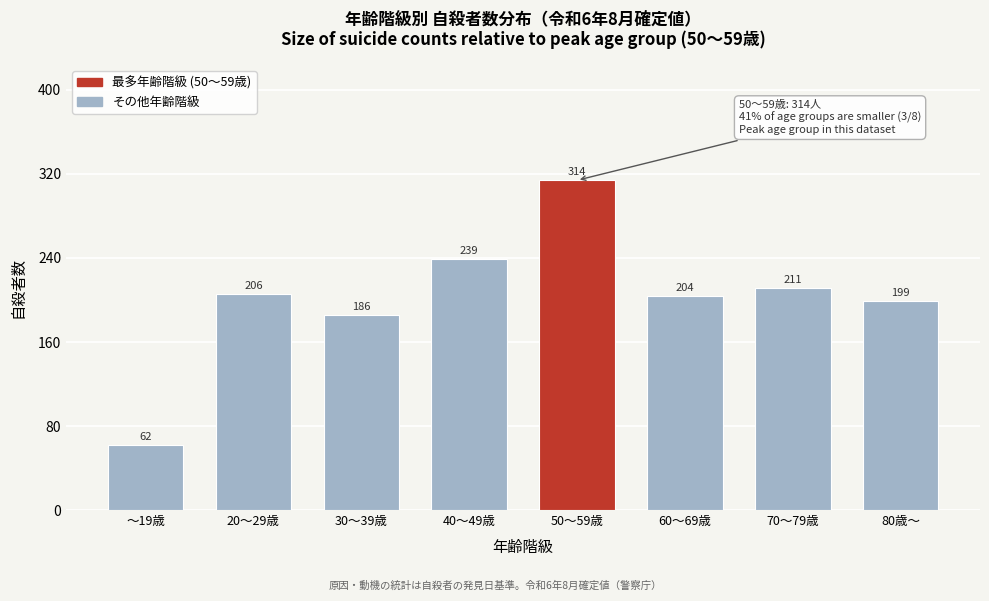

Reading right to left, what are all the values shown in this chart?

199	211	204	314	239	186	206	62